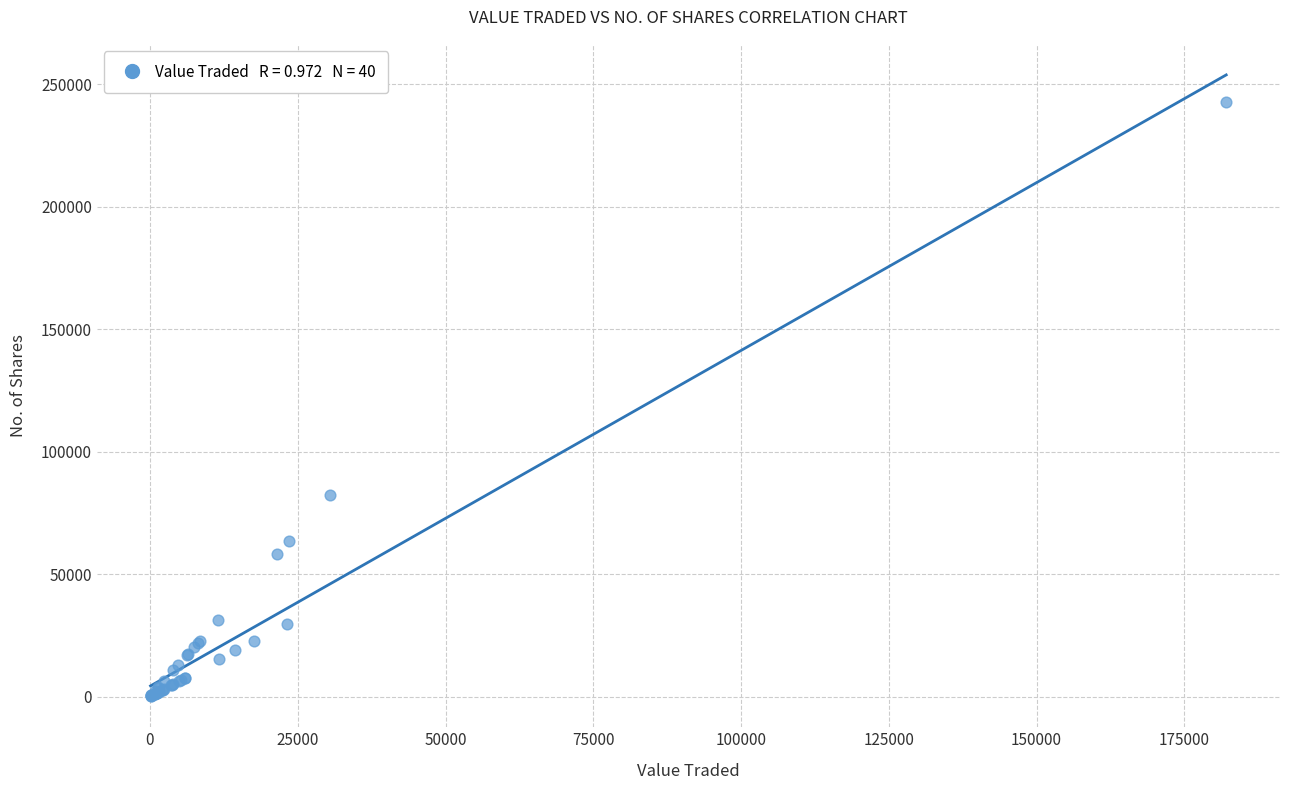

What Y value in the scatter plot is closest to 121462?

82434